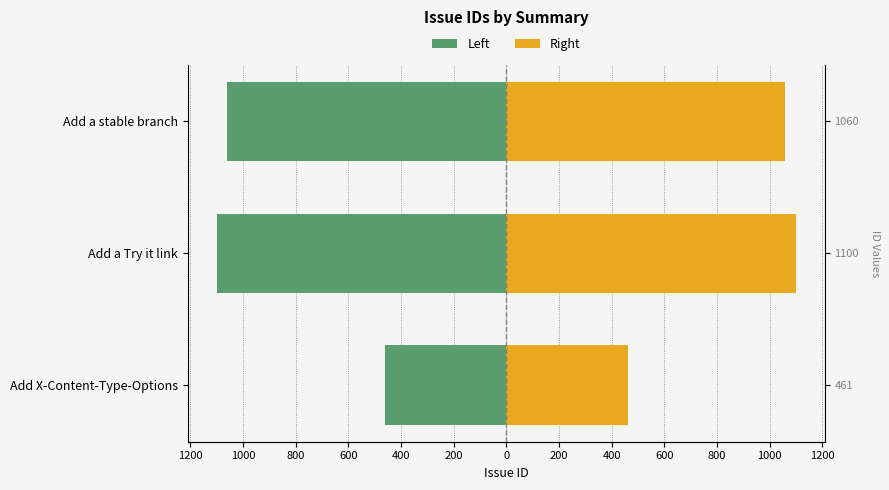

Does the chart contain stacked bars?

No